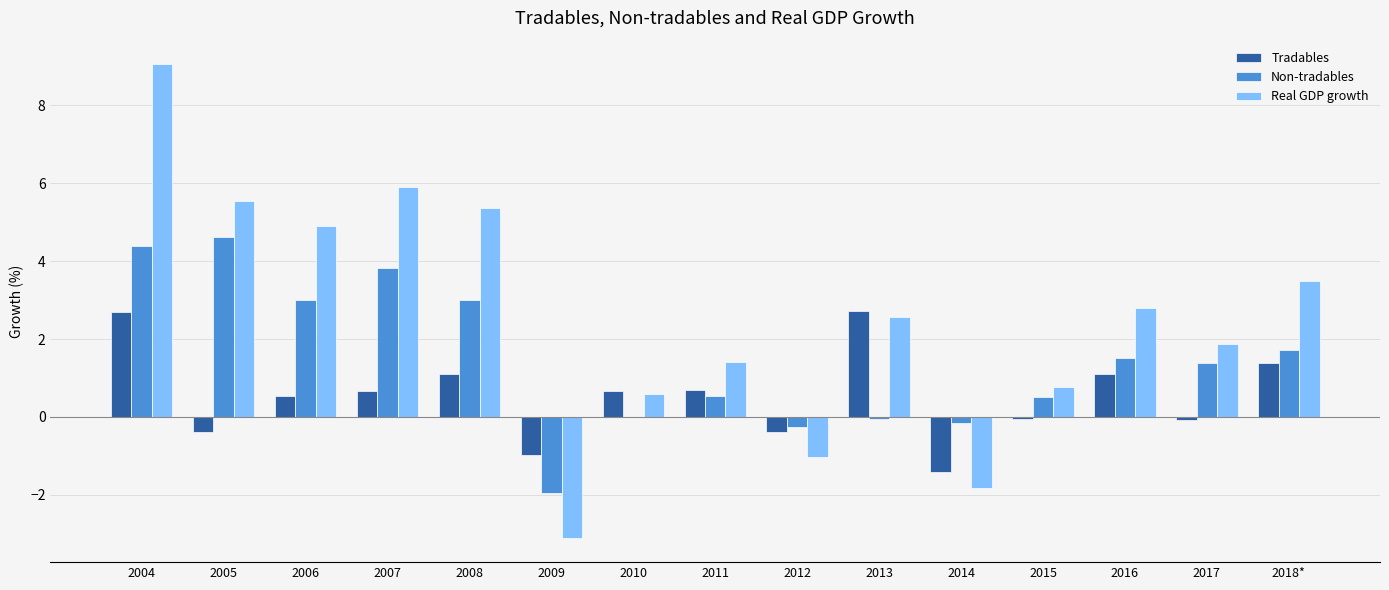

Is it true that Non-tradables equals -0.0 at 2013?

True